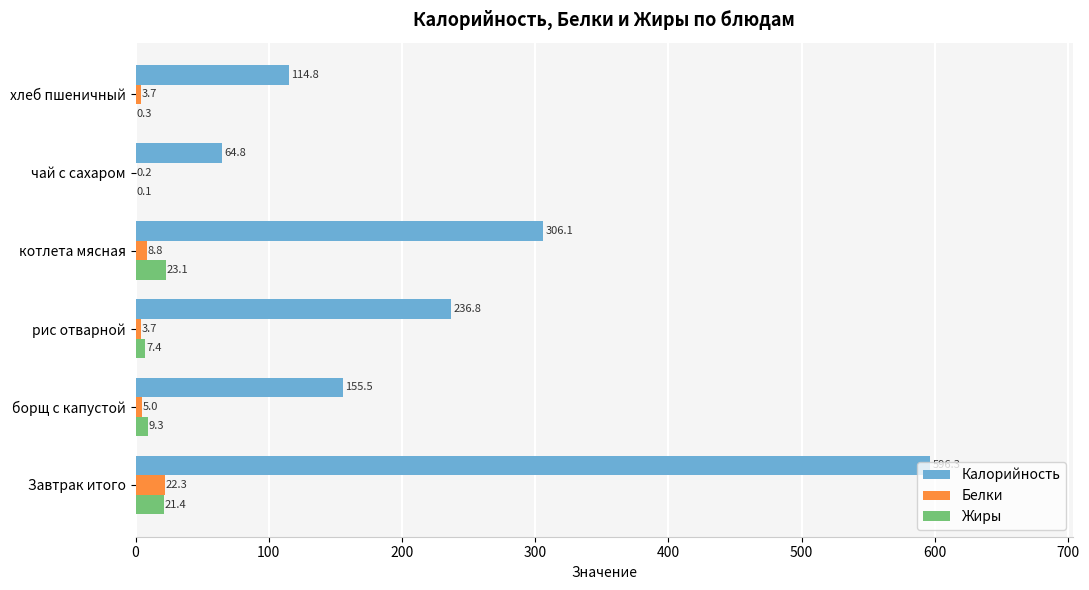

True or false: Калорийность has a value of 155.5 at борщ с капустой.

True